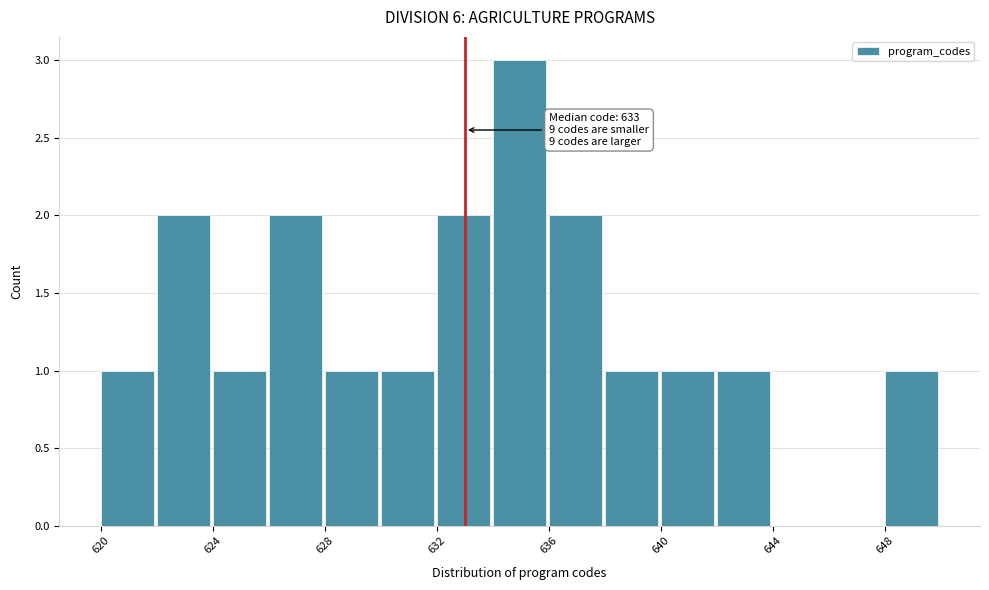

Over which range of the x-axis is the bar tallest?

634 to 636